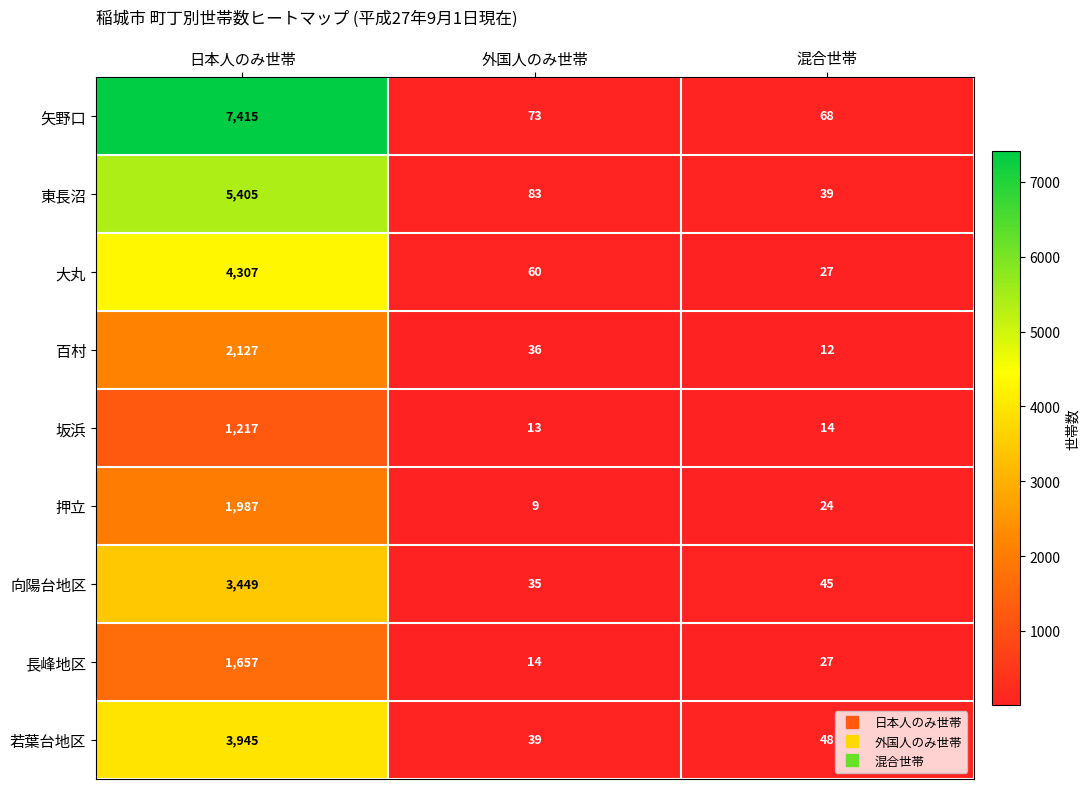

Between 日本人のみ世帯 and 外国人のみ世帯, which series saw the biggest shift?

矢野口